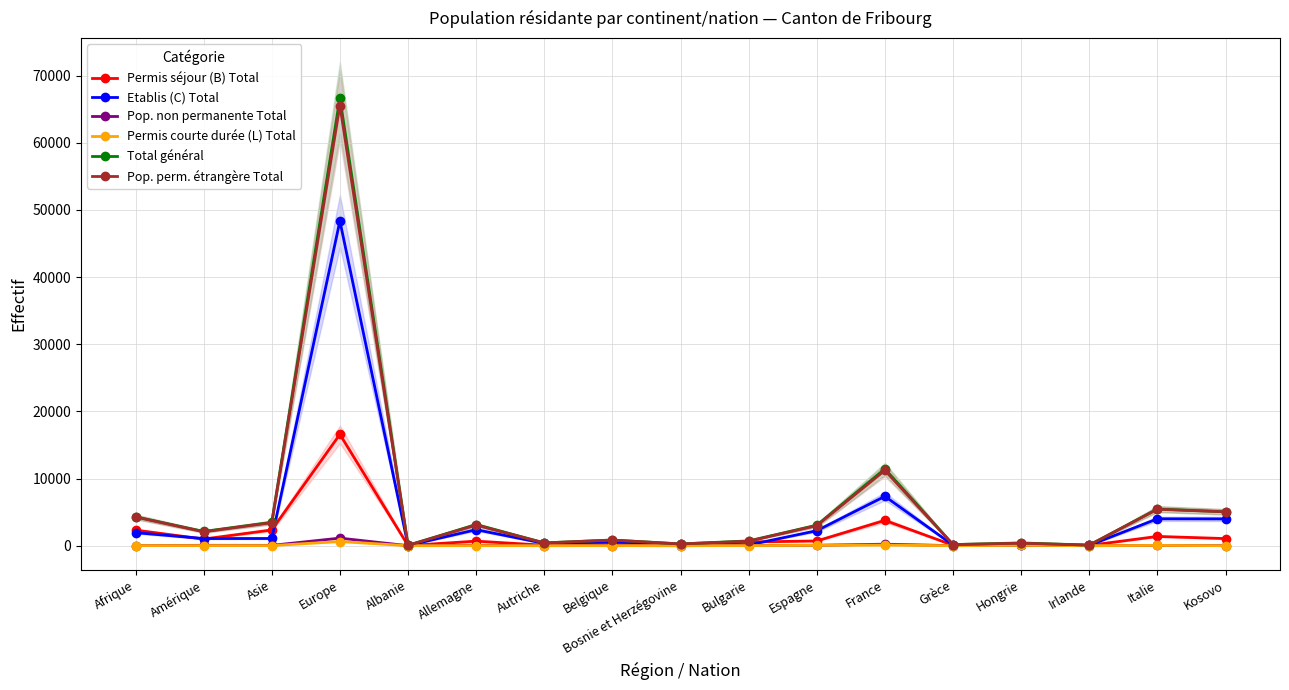

How many interior local peaks does the Pop. perm. étrangère Total series have?

6